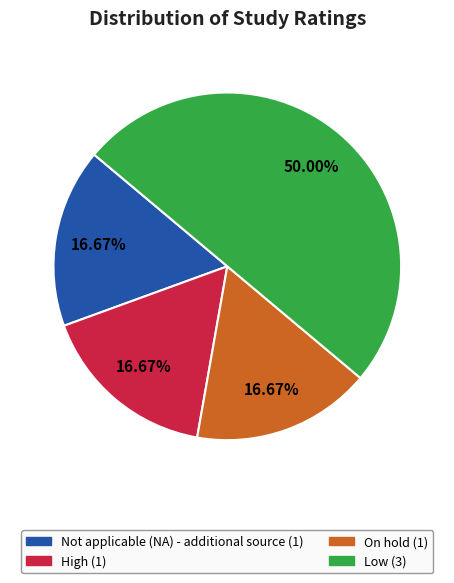

Does On hold account for over 50% of the chart?

No